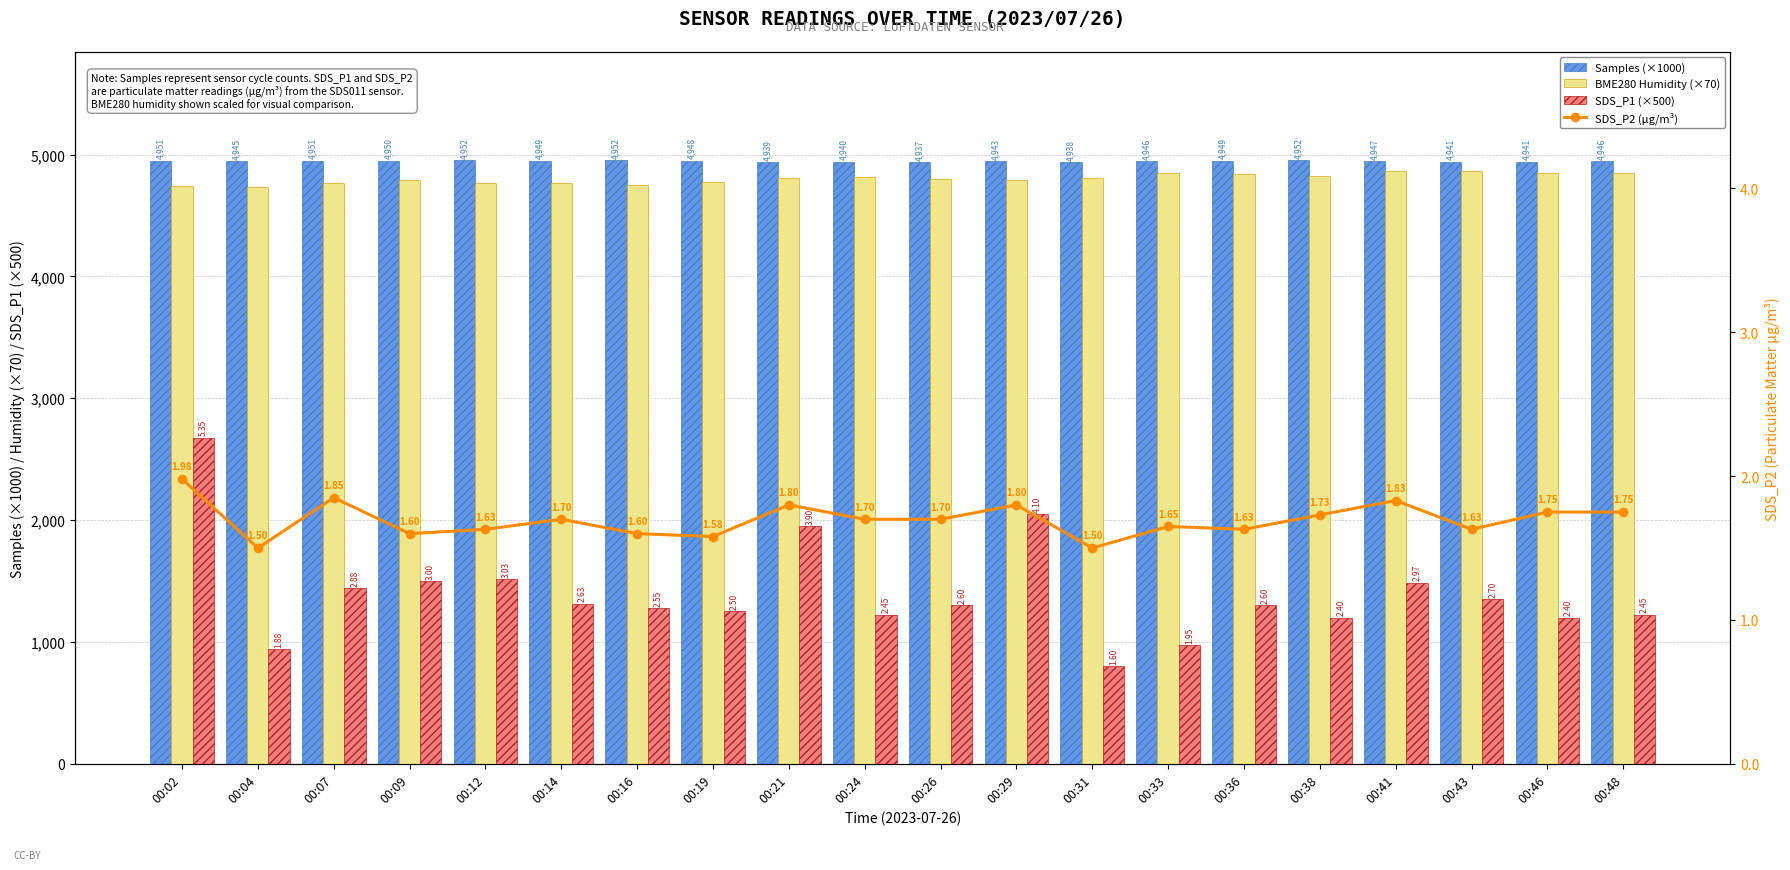

What is the value of the Samples (×1000) bar at the 17th from the left?

4947.3